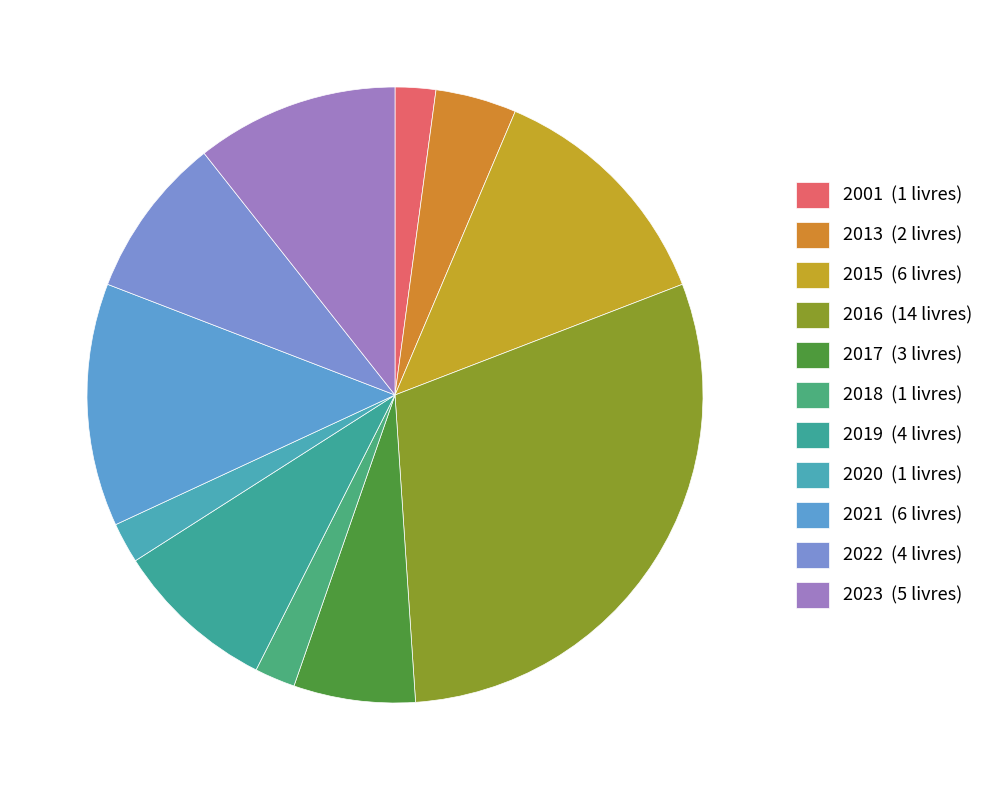

Count the number of slices in the pie.

11